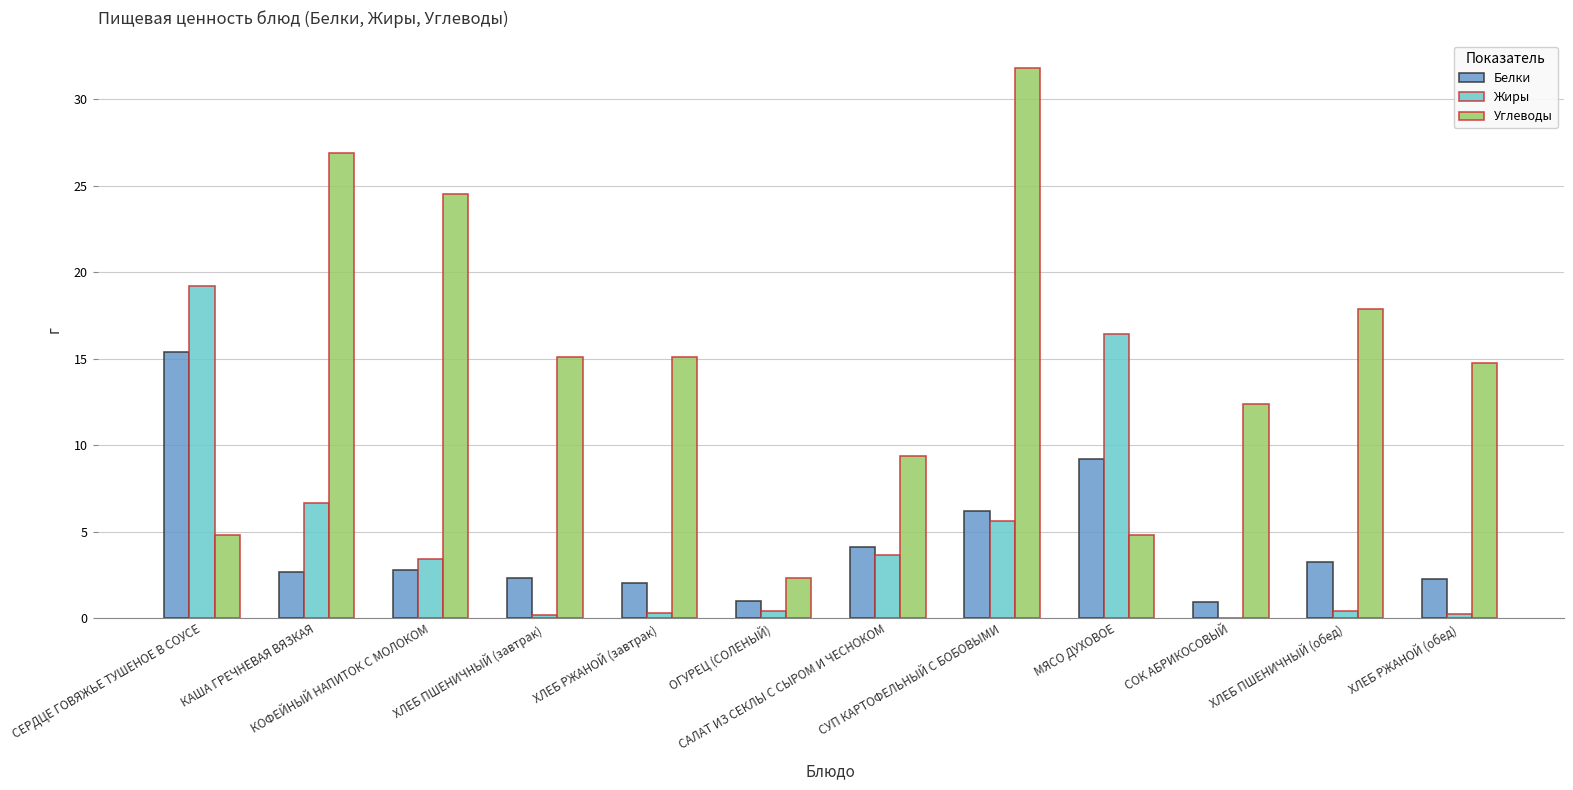

At which category is the sum across all series the highest?

СУП КАРТОФЕЛЬНЫЙ С БОБОВЫМИ